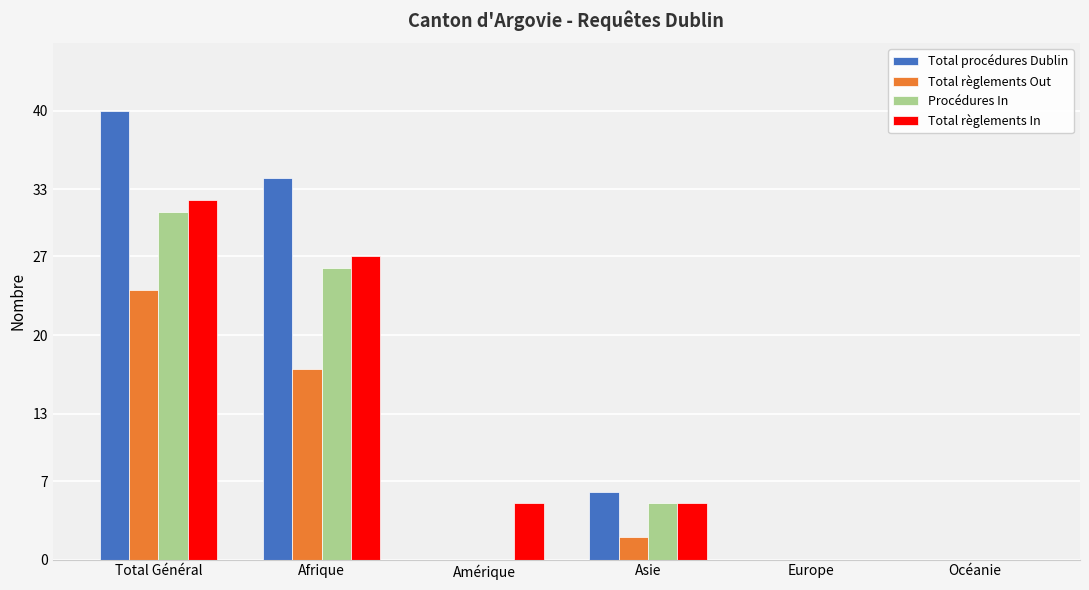

What is the maximum value for Total règlements Out?

24